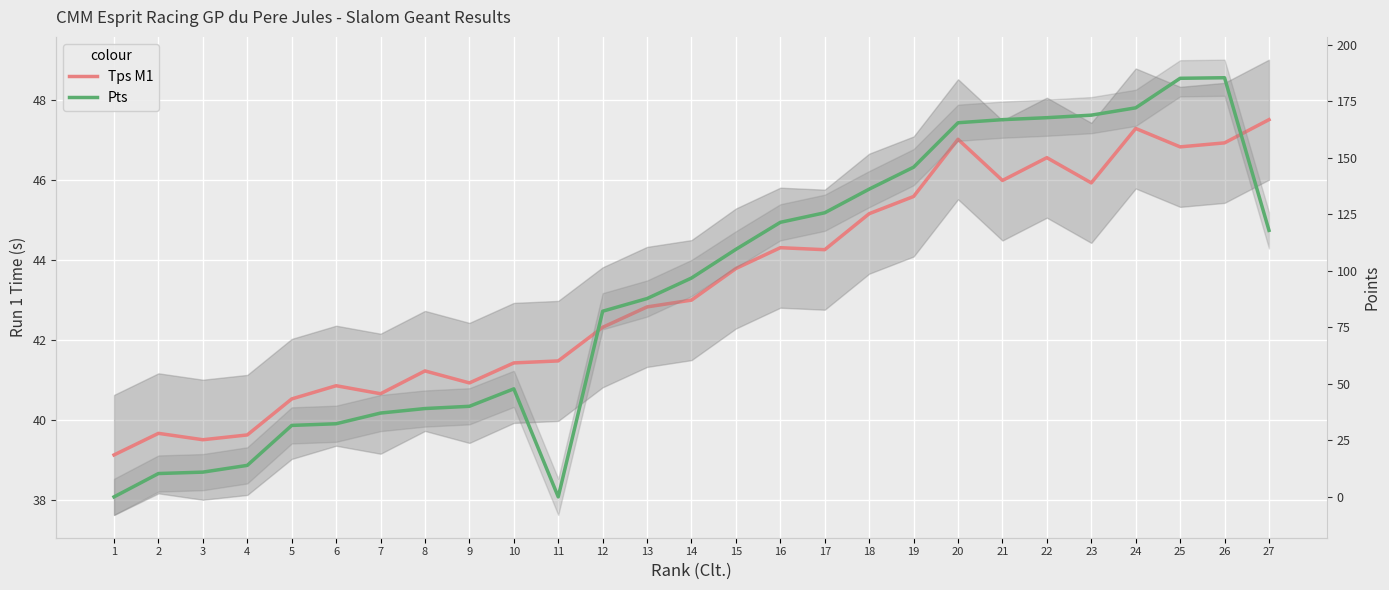

What is the average value of the Tps M1 series?

43.3